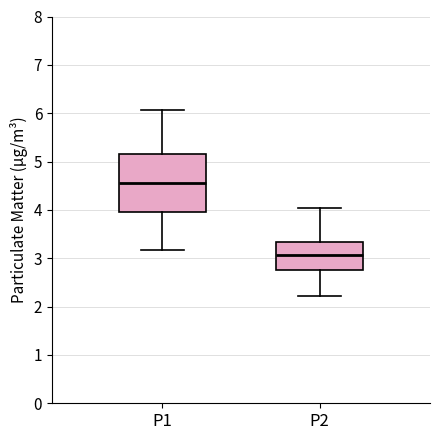

Reading left to right, read every box against the y-axis: the position of its median line, the range the box covers, and the ends of its whiskers. The values are not printed on the chart, so give them approximately, as read against the axis.

P1: median 4.6, box 4.0 to 5.2, whiskers 3.2 to 6.1
P2: median 3.1, box 2.8 to 3.3, whiskers 2.2 to 4.0